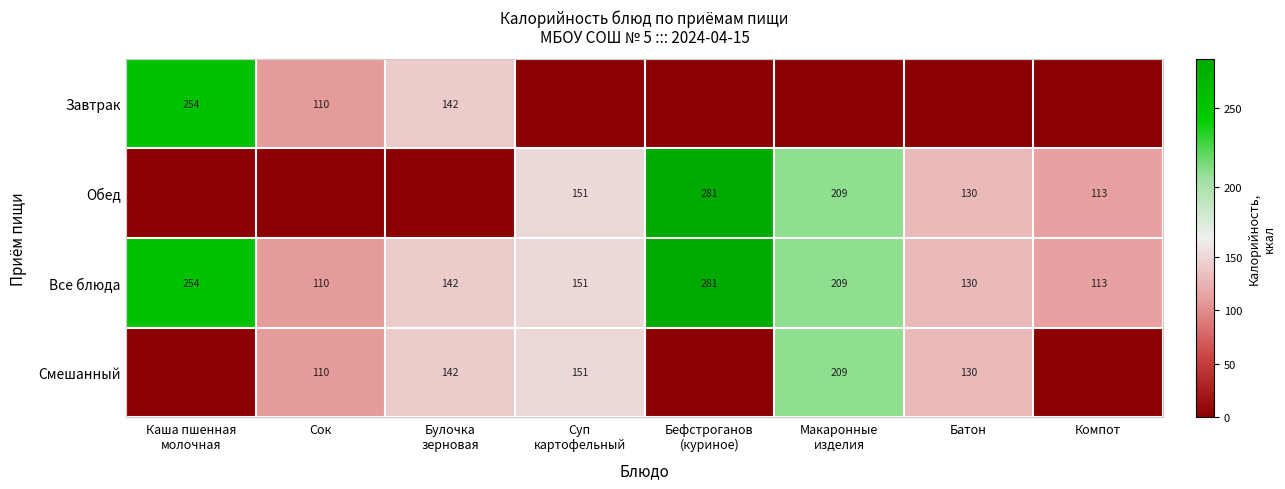

What is the sum of all Все блюда values?

1390